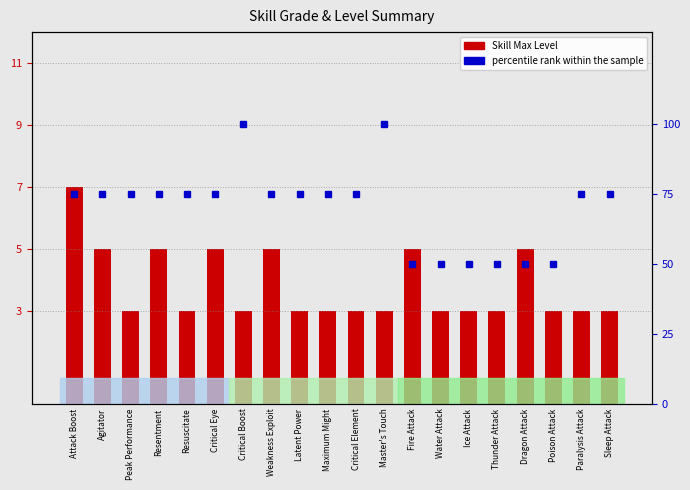

Rank the series at Ice Attack from highest to lowest value.

percentile rank within the sample, Skill Max Level